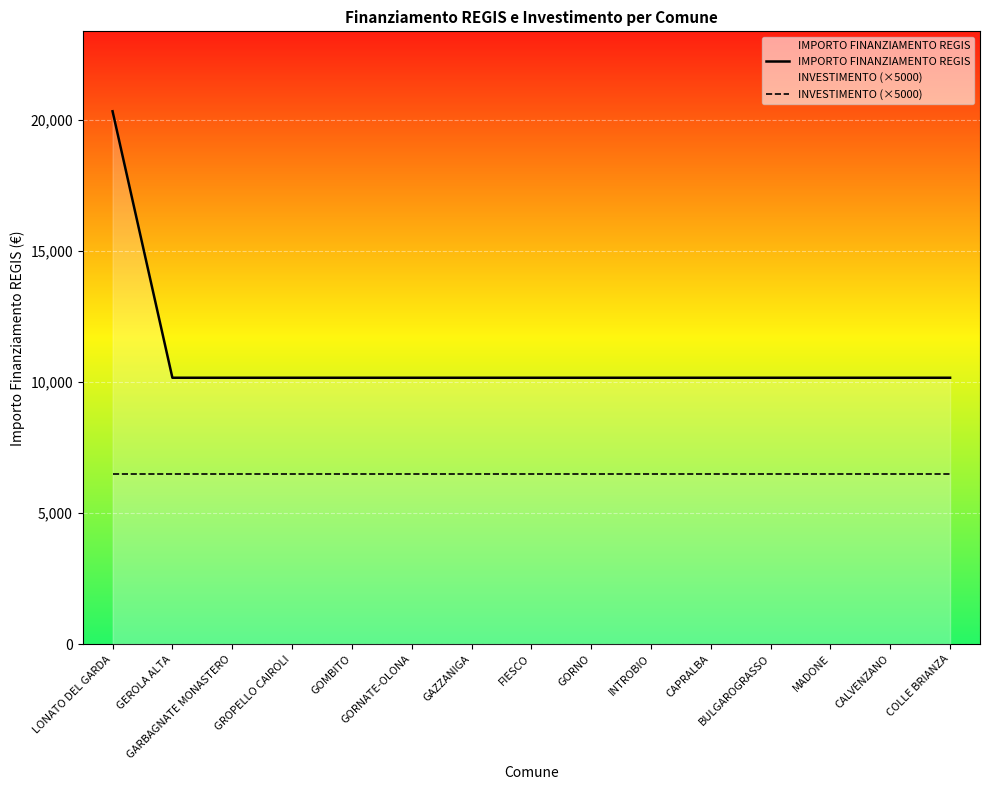

Which category has the lowest value in the IMPORTO FINANZIAMENTO REGIS series?

GEROLA ALTA